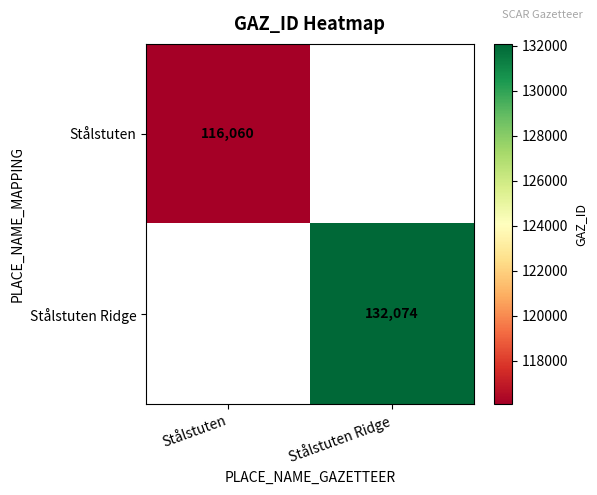

Is the value of Stålstuten at Stålstuten greater than the value of Stålstuten Ridge at Stålstuten Ridge?

No